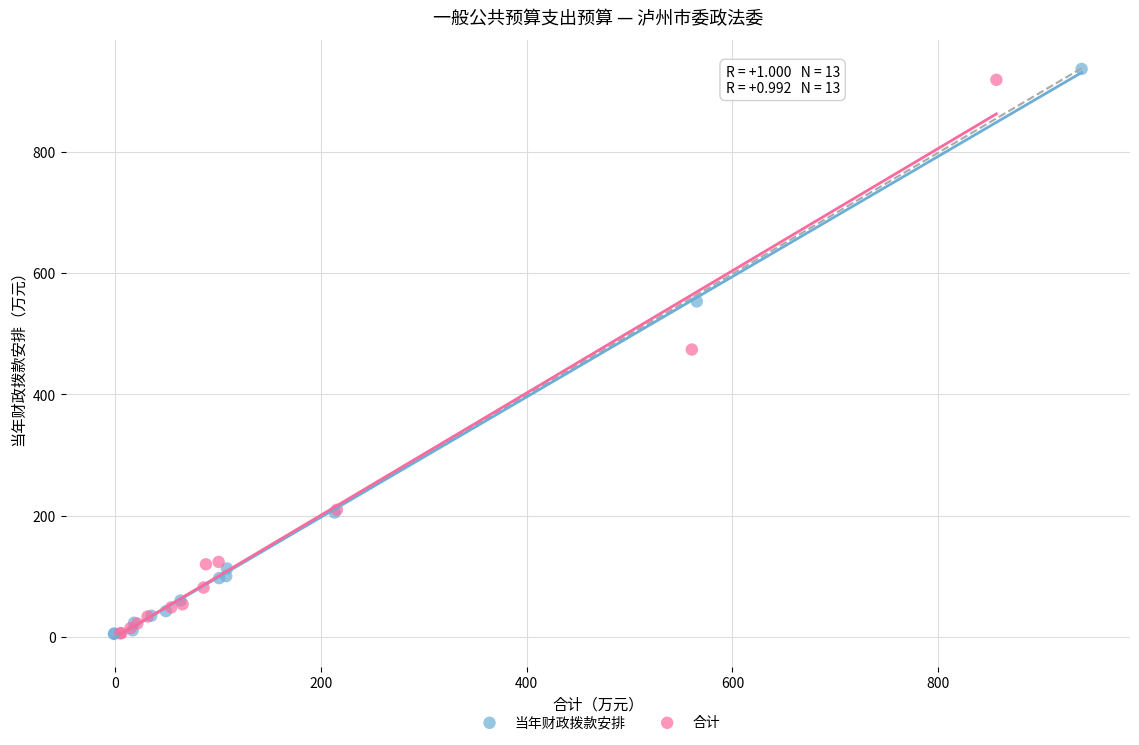

Which series has the widest spread of Y values?

当年财政拨款安排